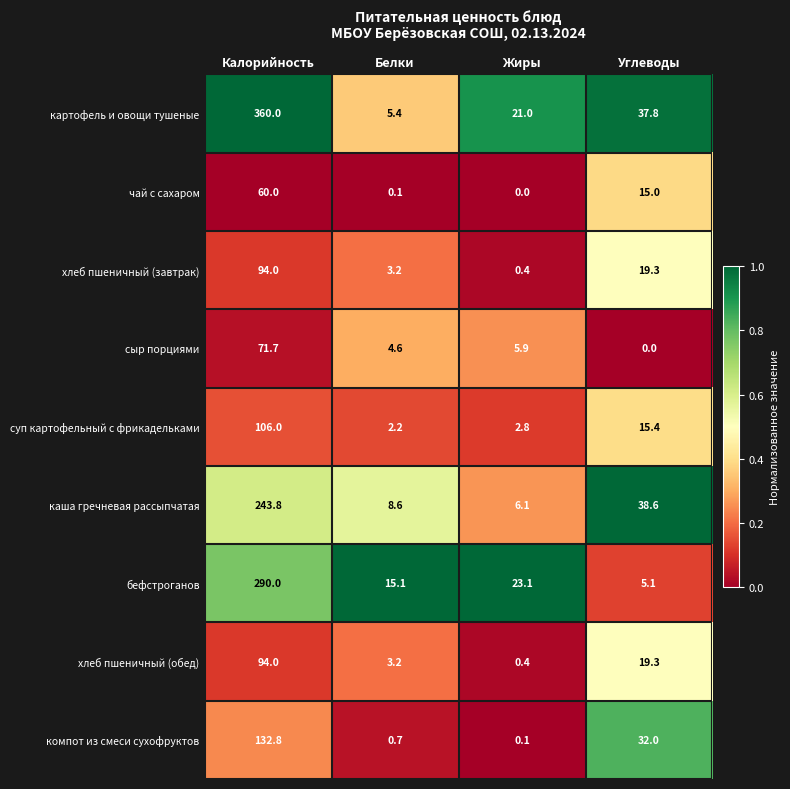

How many series are shown in this chart?

9